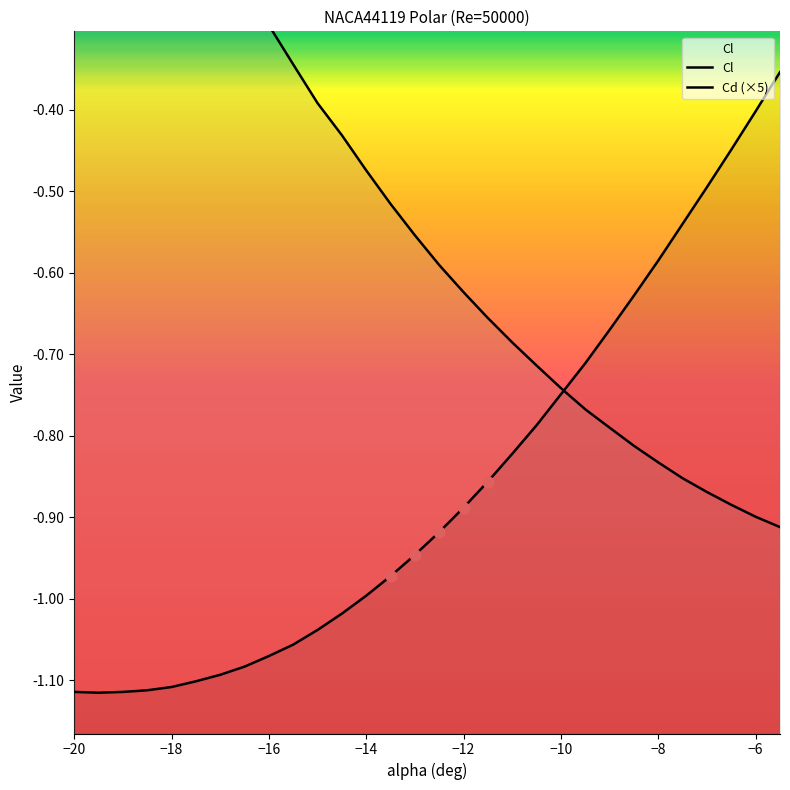

Which series reaches the minimum Y coordinate?

Cl